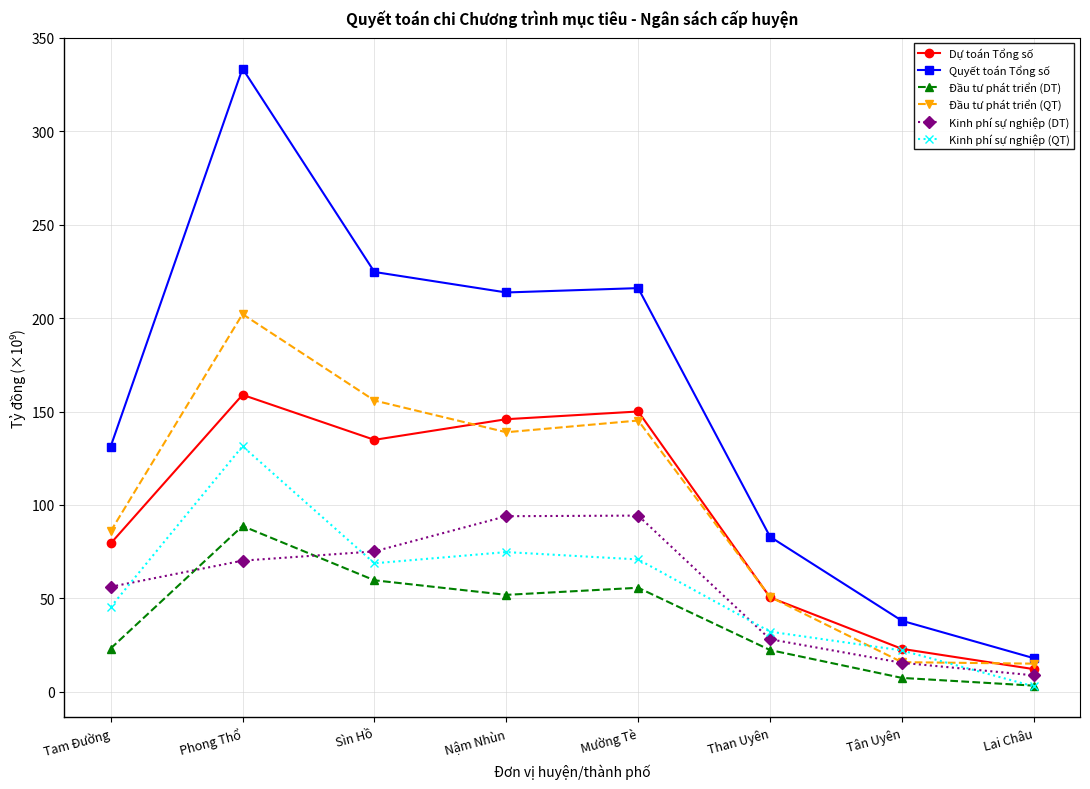

Where is Đầu tư phát triển (DT) nearest to the value 46?

Nậm Nhùn